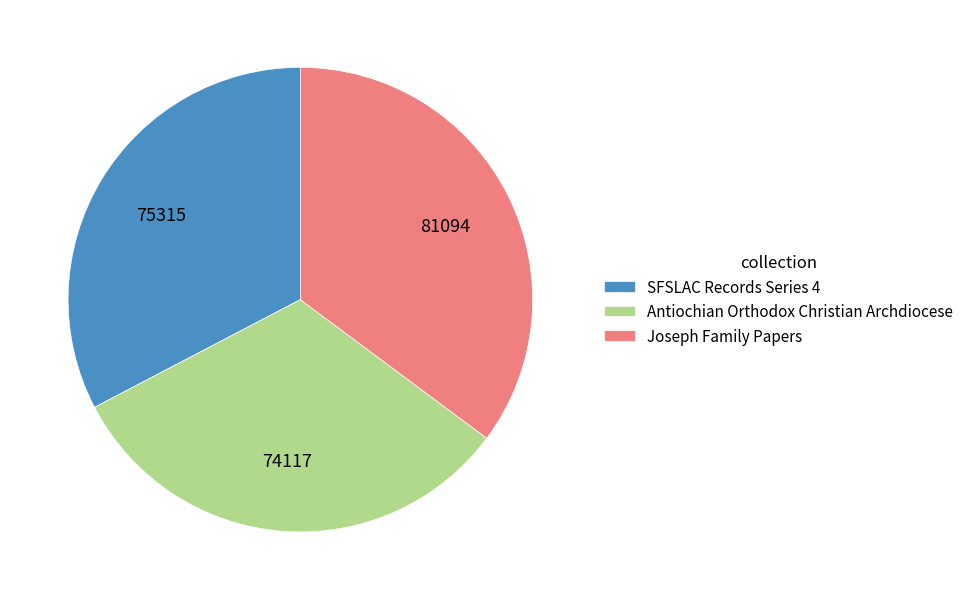

Do Antiochian Orthodox Christian Archdiocese and Joseph Family Papers together represent more than half of the pie?

Yes